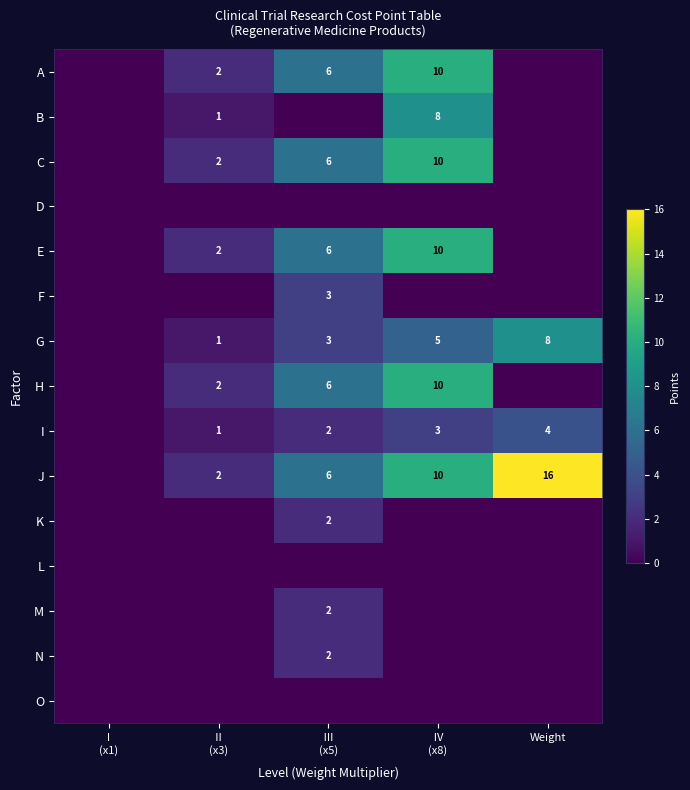

The value of J at Weight is 16. True or false?

True